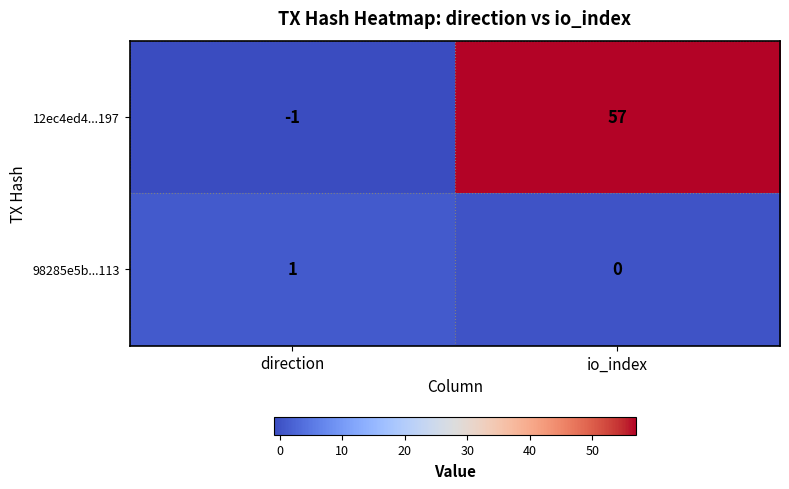

What is the spread (max minus min) of values at io_index?

57